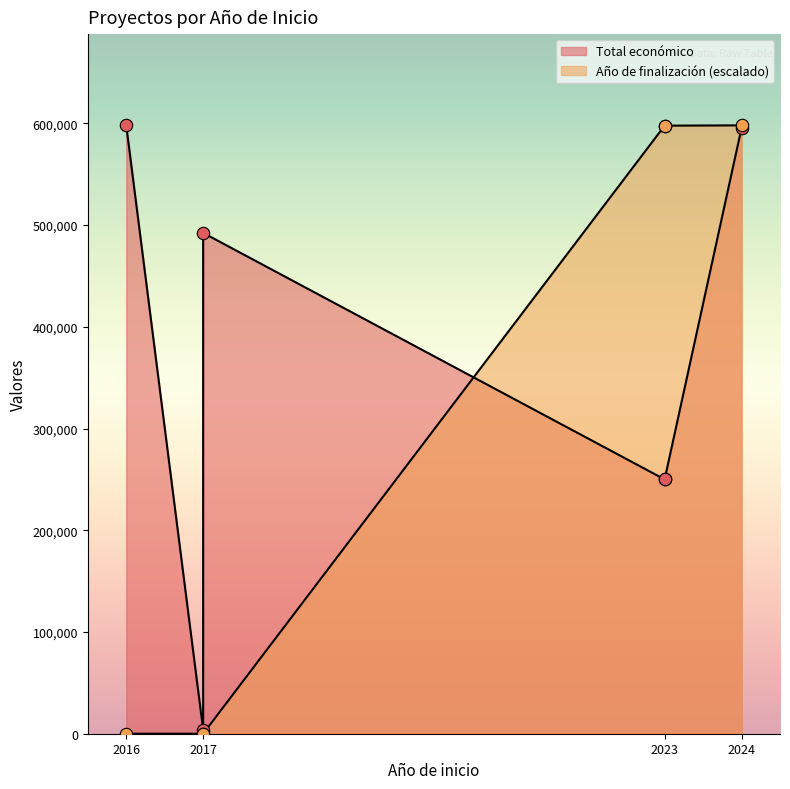

What is the ratio of the value at 2023 to the value at 2024?

1.0